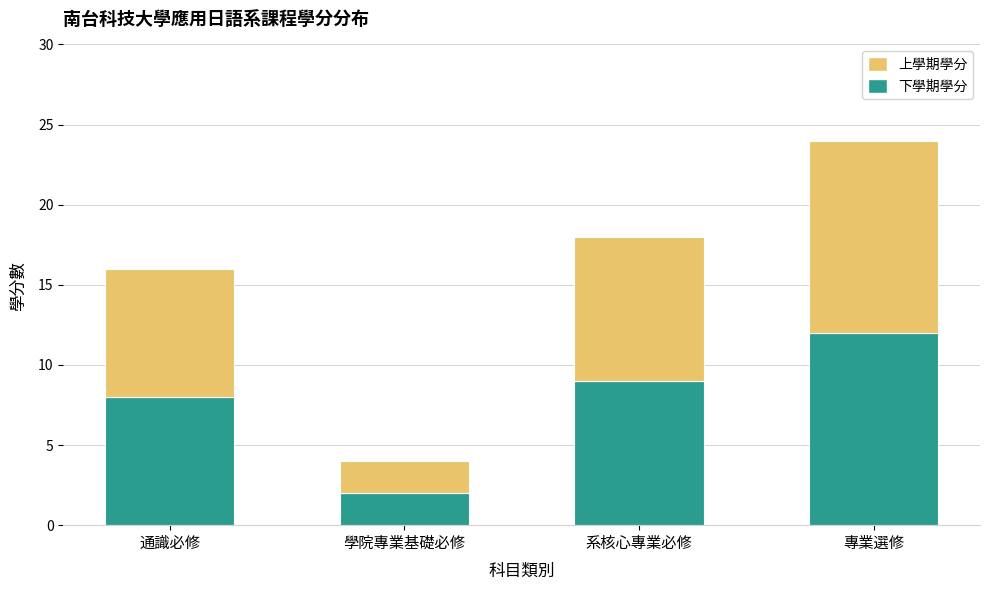

Is it true that 下學期學分 equals 1 at 學院專業基礎必修?

False